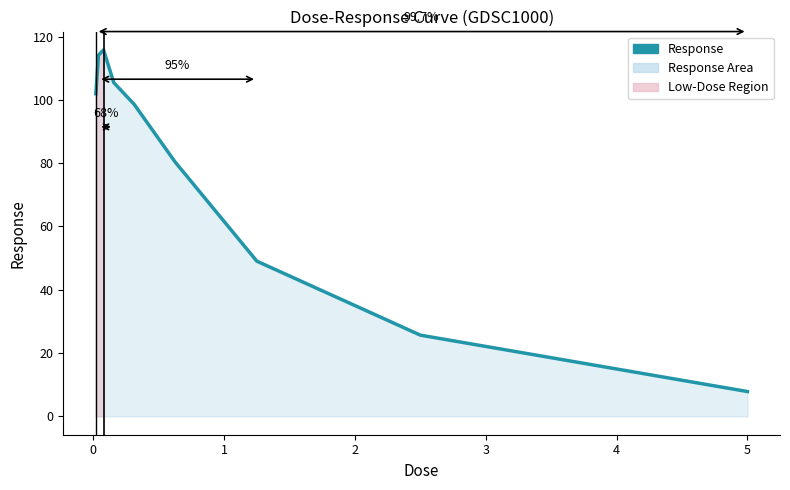

What is the minimum value shown in the chart?

7.9